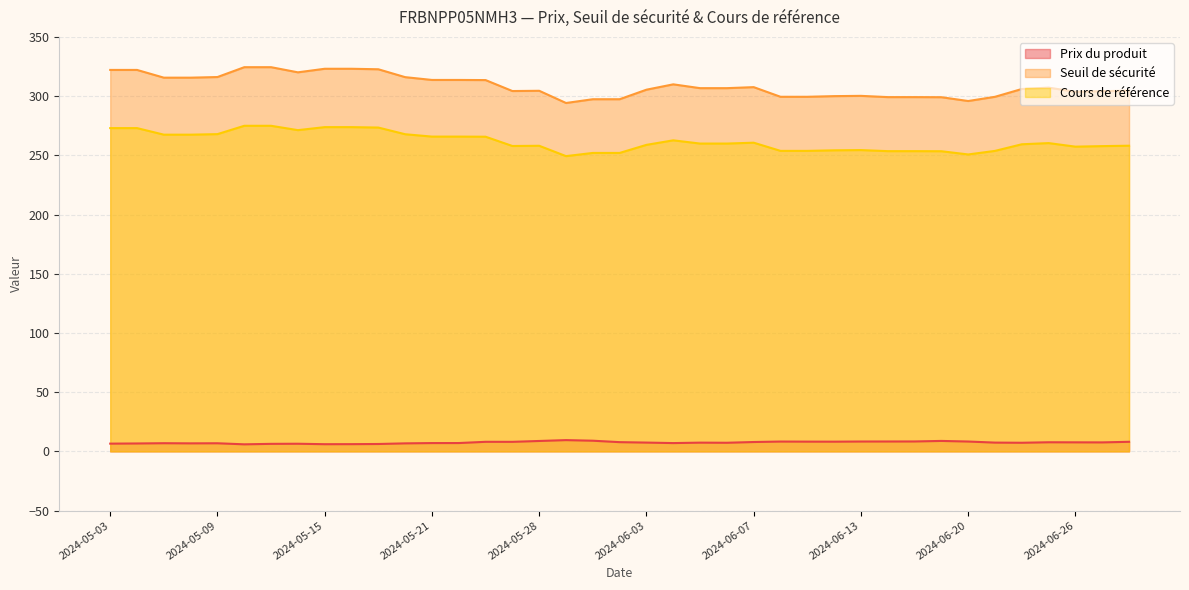

List the series in order of their overall mean, lowest first.

Prix du produit, Cours de référence, Seuil de sécurité